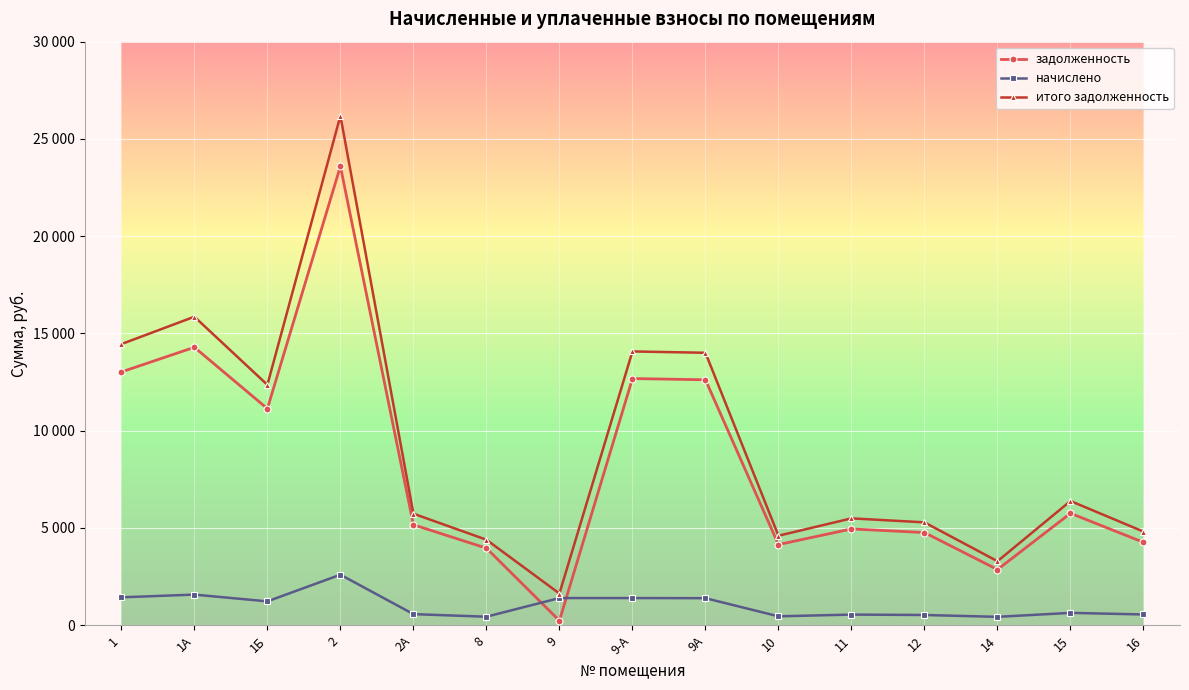

At which category does the chart reach its peak across all series?

2